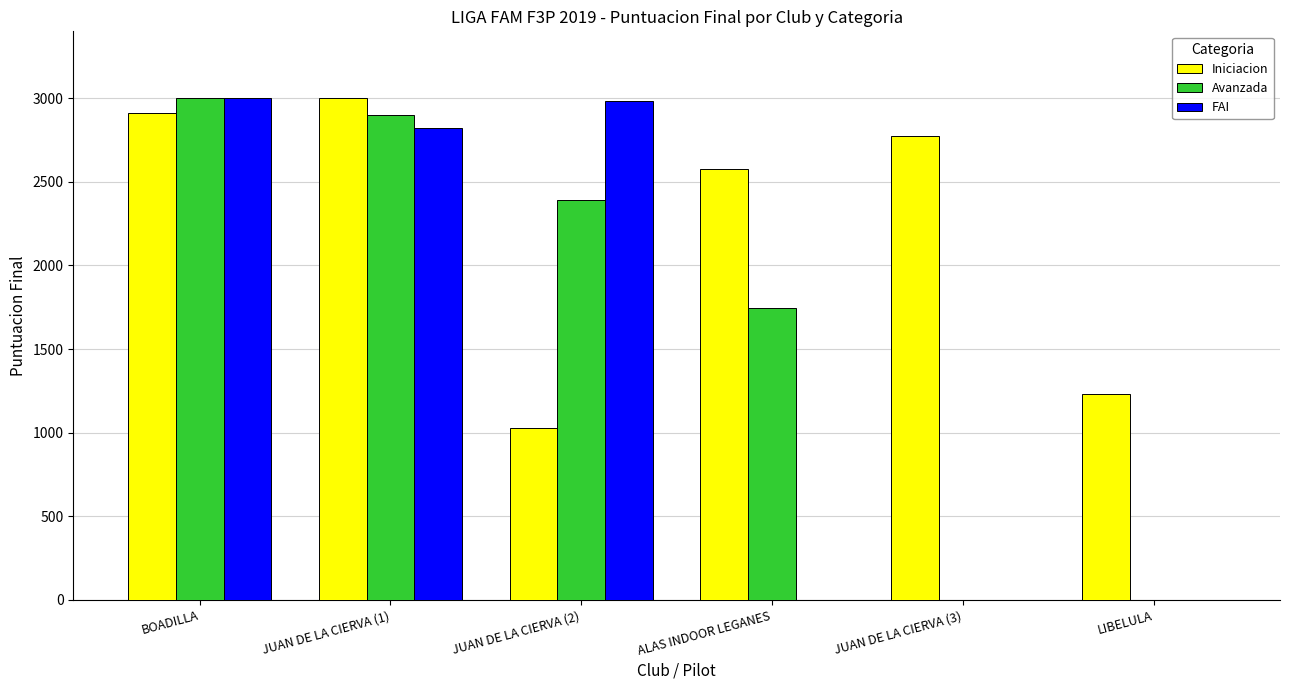

What is the highest value of the FAI series?

3000.0